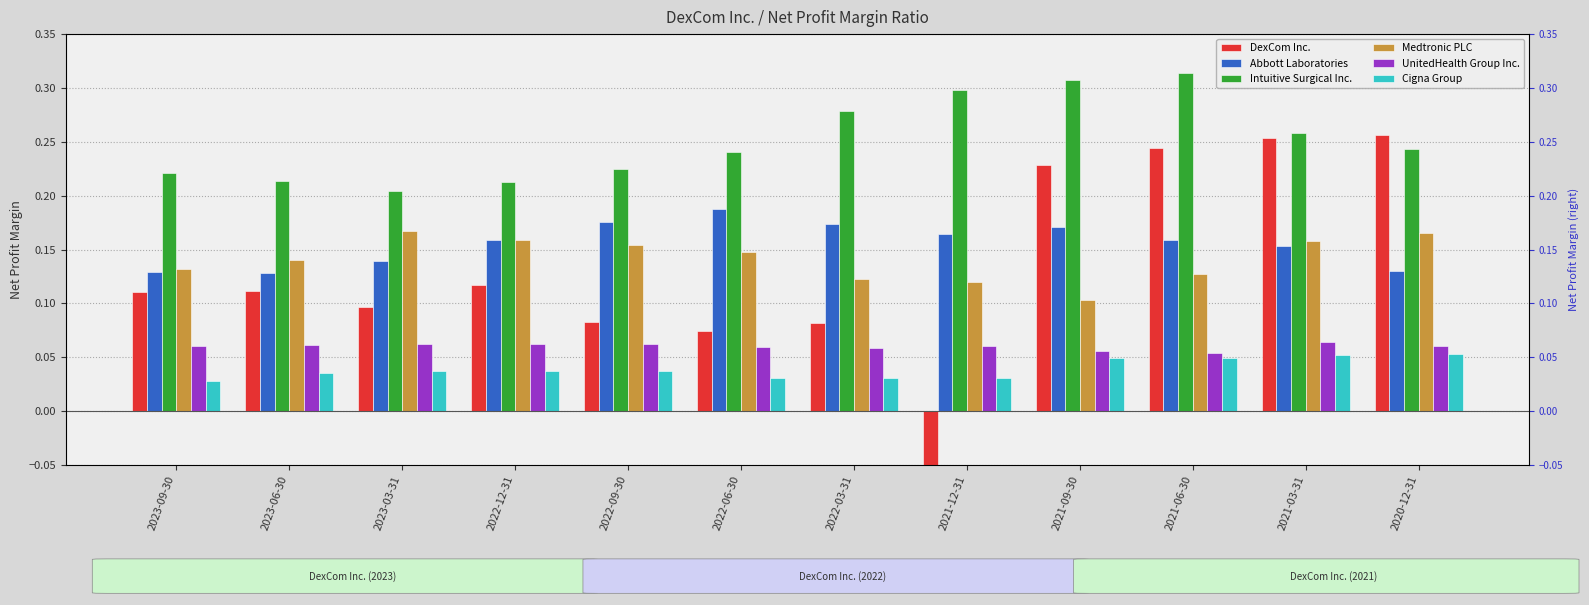

How many bars are there in total?

72